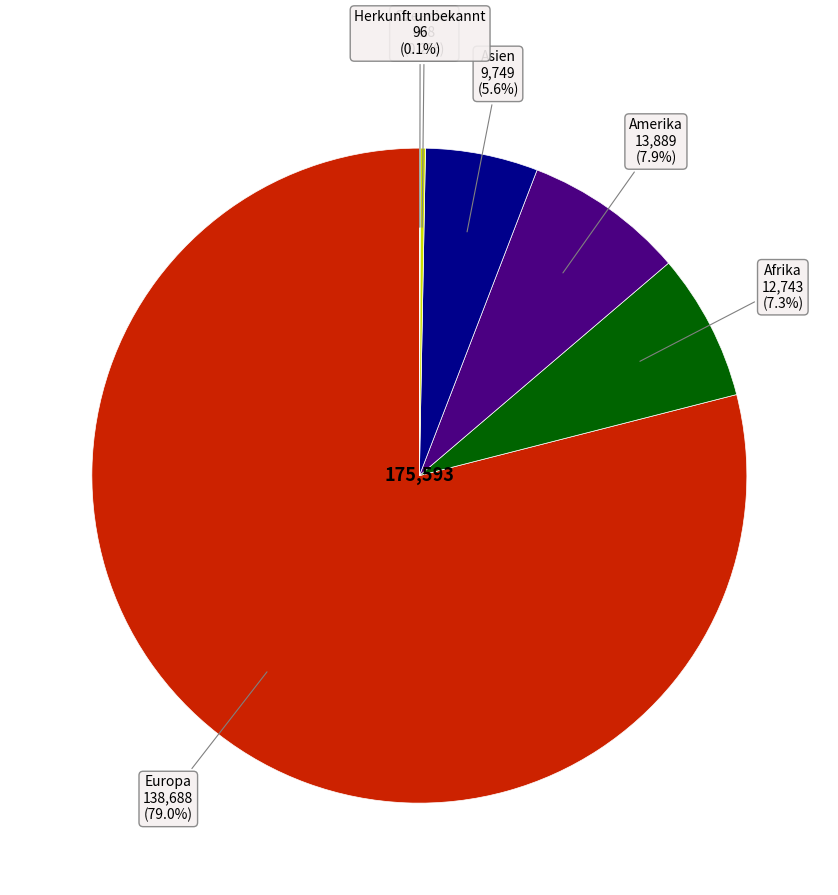

Does any single category account for the majority?

Yes